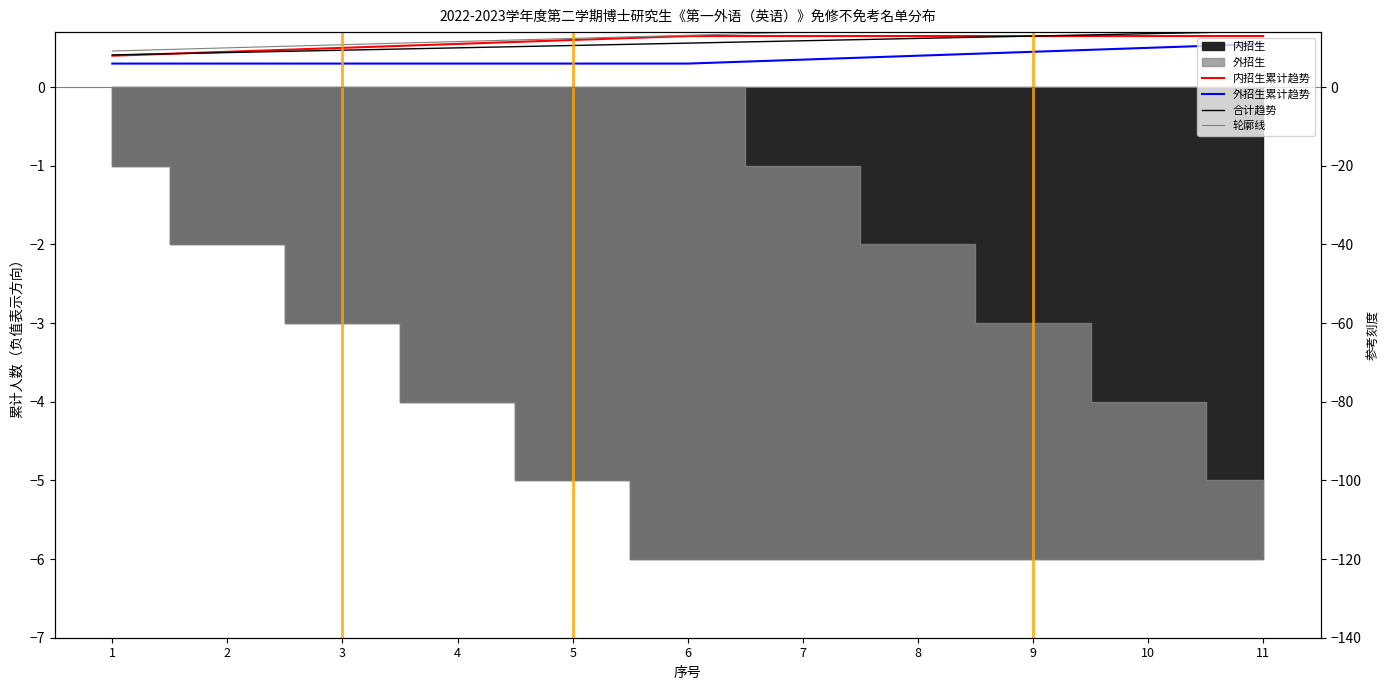

How many 合计趋势 values are between 0 and 1?

11